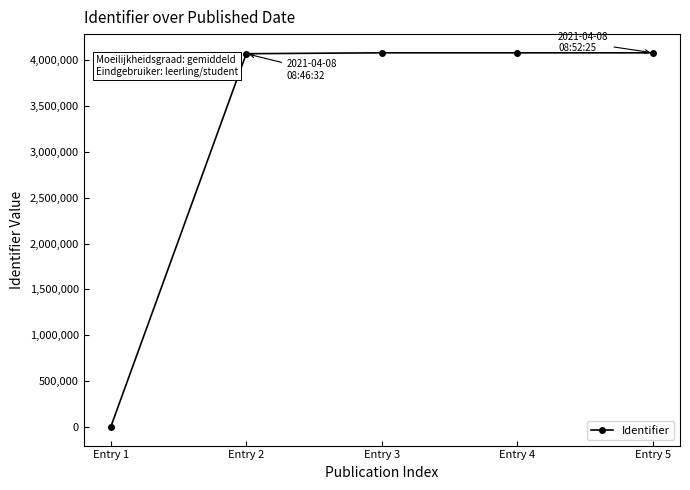

At which category does the chart reach its minimum across all series?

Entry 1